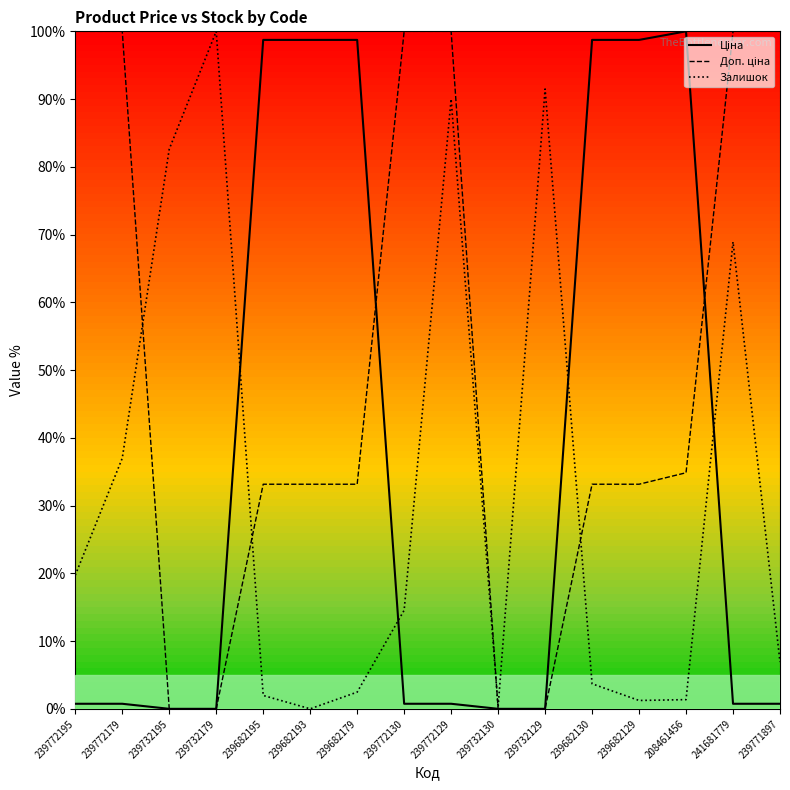

What position from the right is 239682130?

5